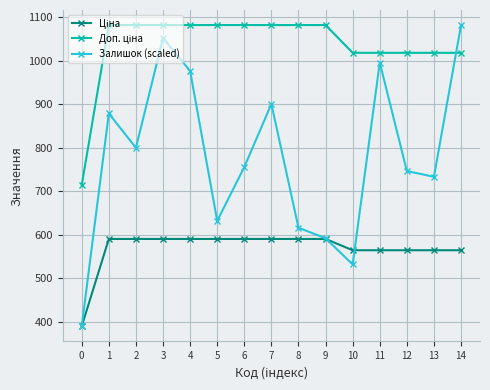

What is the total value across all series at 4?

2647.7